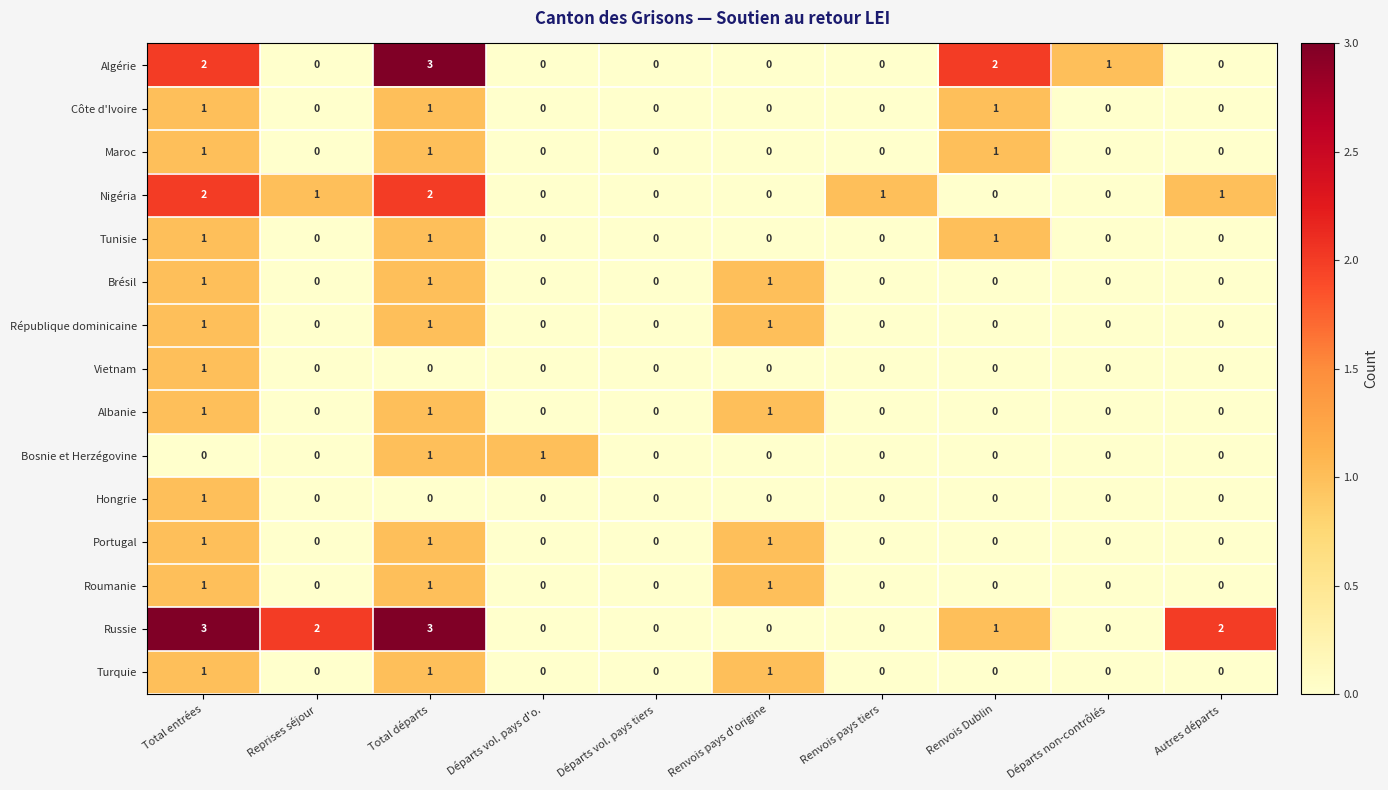

Is it true that Brésil equals 0 at Autres départs?

True